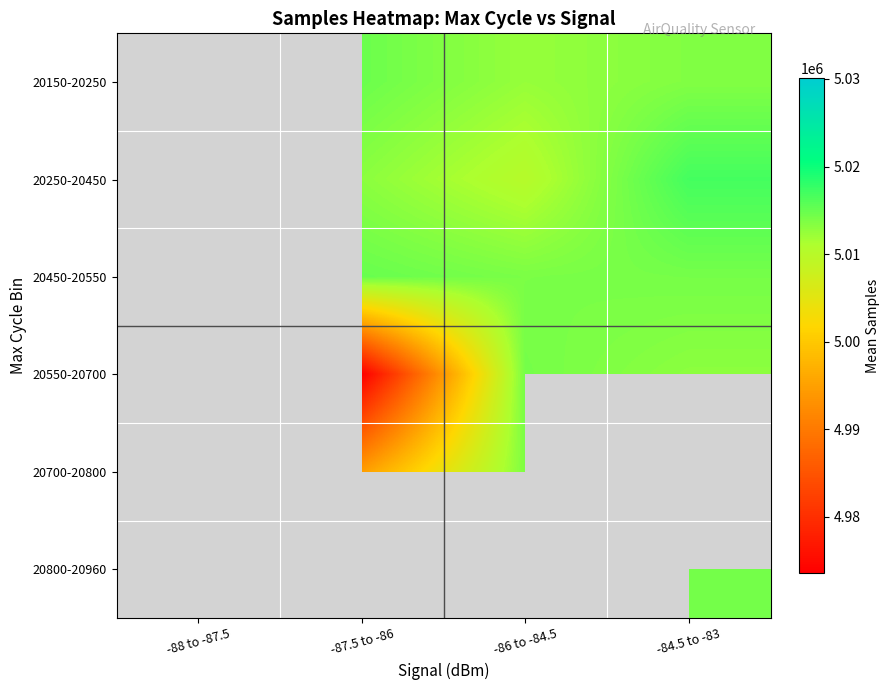

At -87.5 to -86, list the series in order from largest to smallest.

20450-20550, 20150-20250, 20250-20450, 20700-20800, 20800-20960, 20550-20700